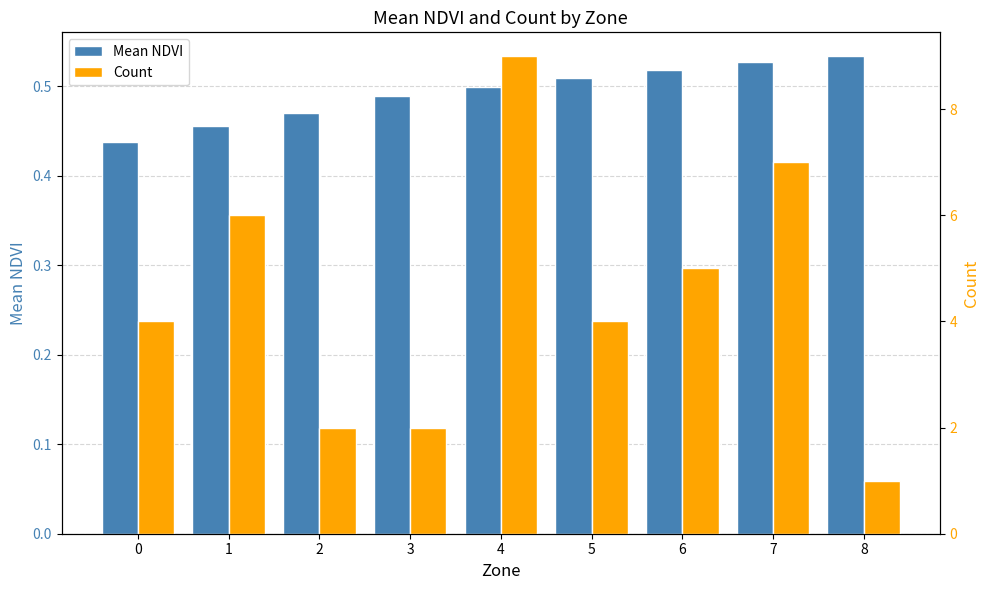

The value of Mean NDVI at 4 is 0.5. True or false?

True